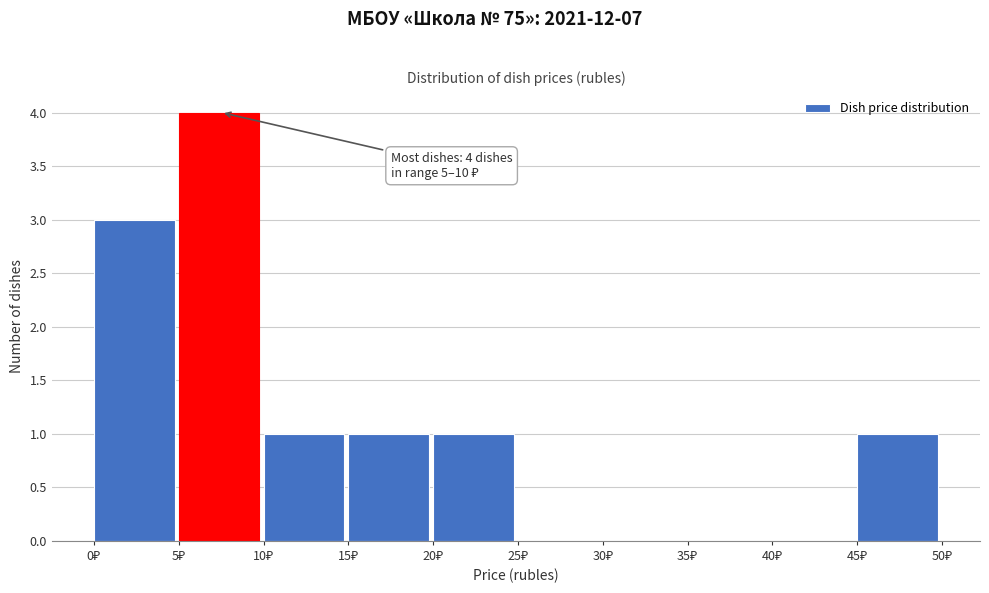

Over which range of the x-axis is the bar tallest?

5 to 10